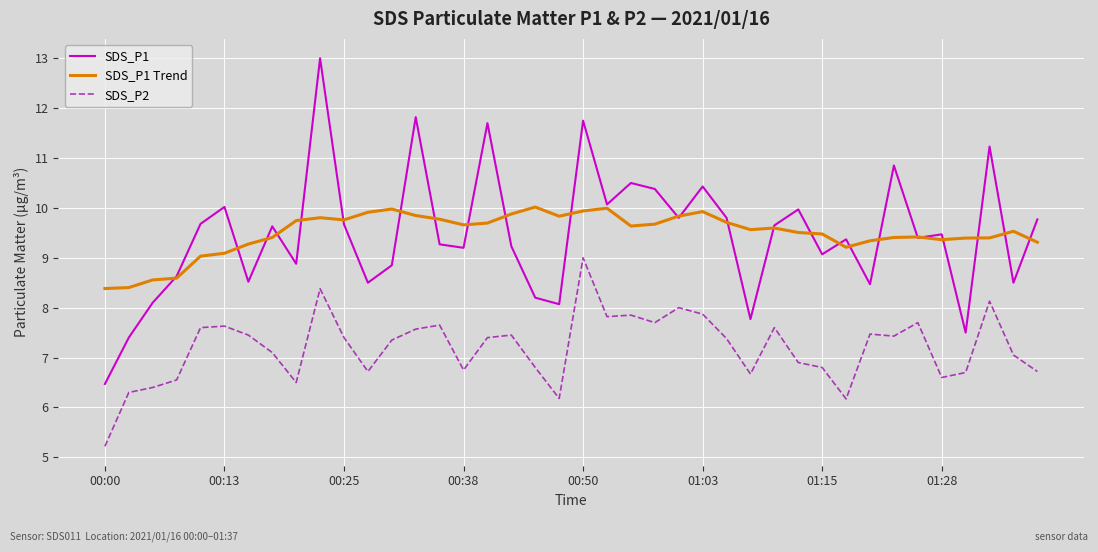

Which series has the widest spread of values?

SDS_P1